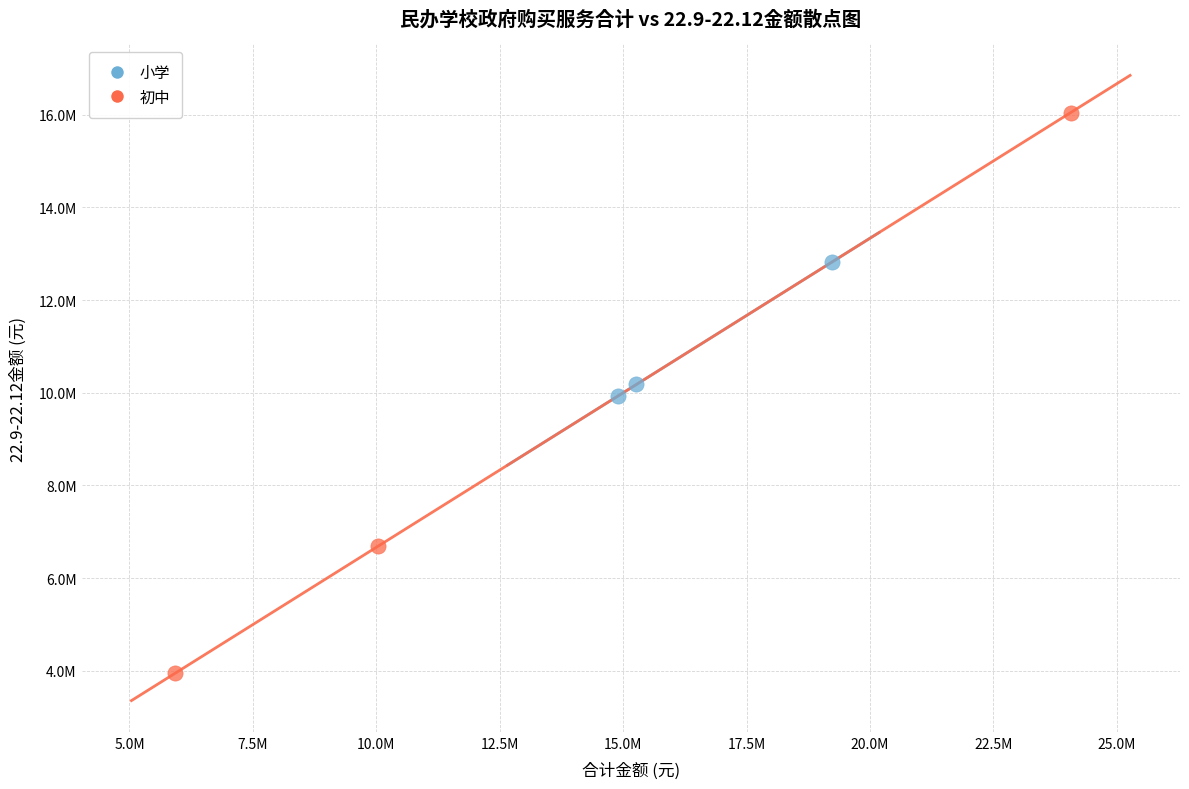

Which series has the widest spread of Y values?

初中